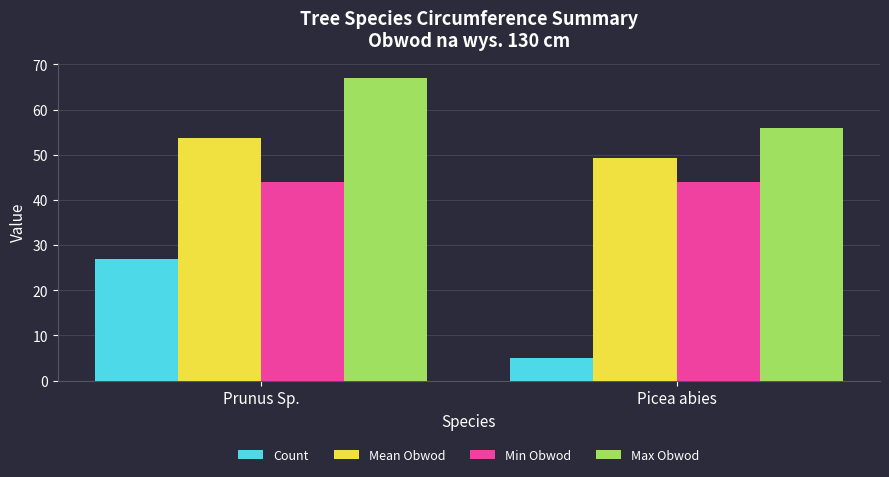

What value does the Count series have at Picea abies?

5.0